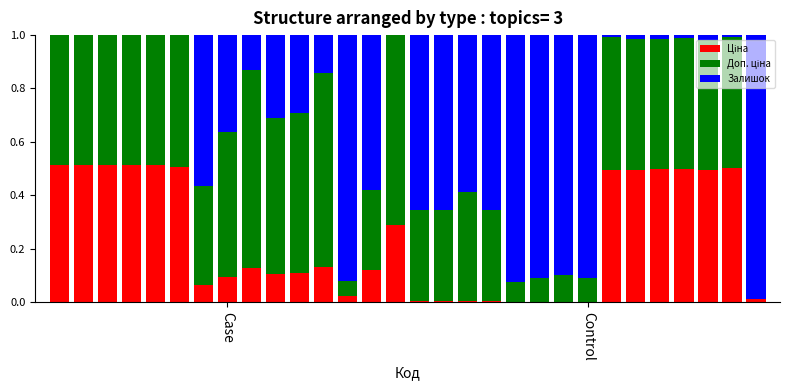

Are the bars grouped side by side (vs. stacked)?

No